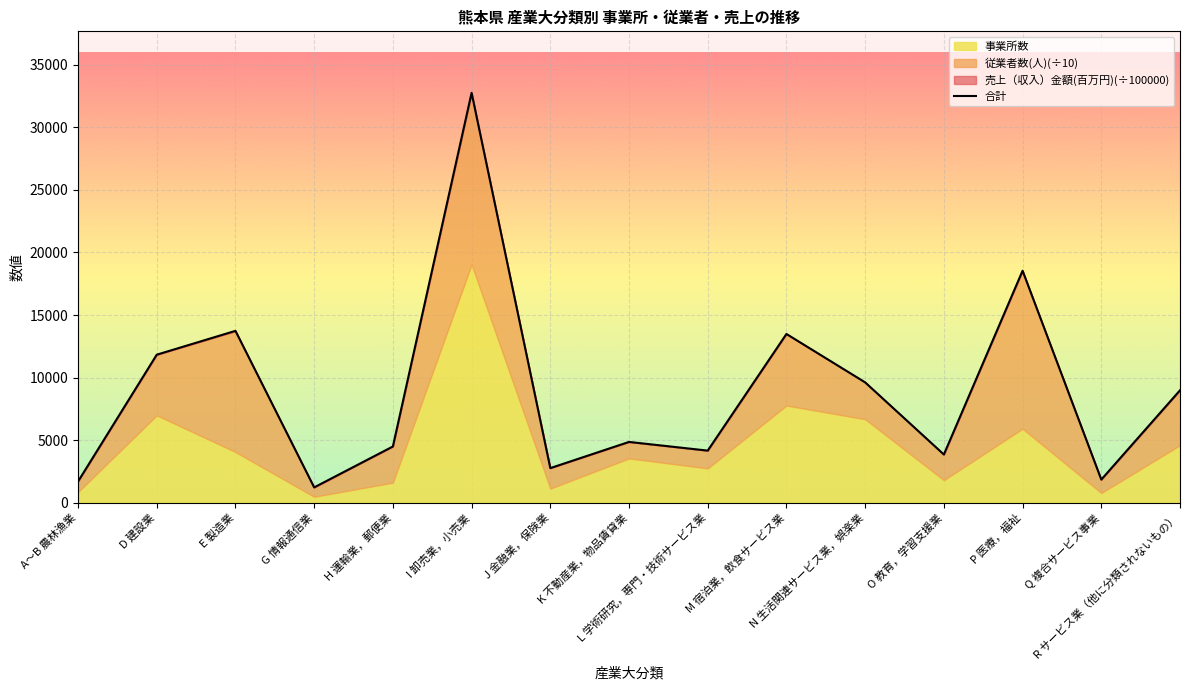

Rank the categories by value from lowest to highest.

G 情報通信業, A～B 農林漁業, Q 複合サービス事業, J 金融業，保険業, O 教育，学習支援業, L 学術研究，専門・技術サービス業, H 運輸業，郵便業, K 不動産業，物品賃貸業, R サービス業（他に分類されないもの）, N 生活関連サービス業，娯楽業, D 建設業, M 宿泊業，飲食サービス業, E 製造業, P 医療，福祉, I 卸売業，小売業